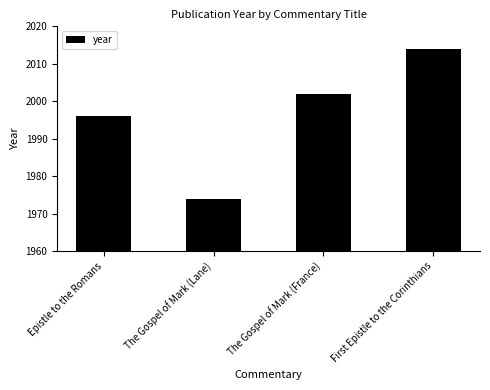

List the labels in order of value, smallest first.

The Gospel of Mark (Lane), Epistle to the Romans, The Gospel of Mark (France), First Epistle to the Corinthians